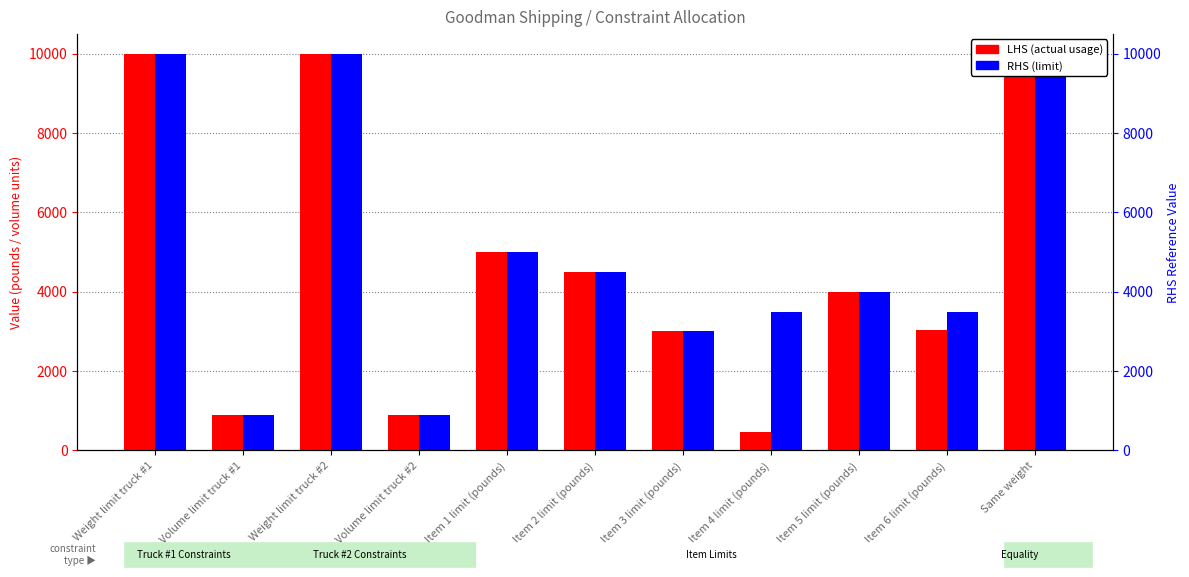

True or false: LHS has a value of 13172.6 at Weight limit truck #2.

False